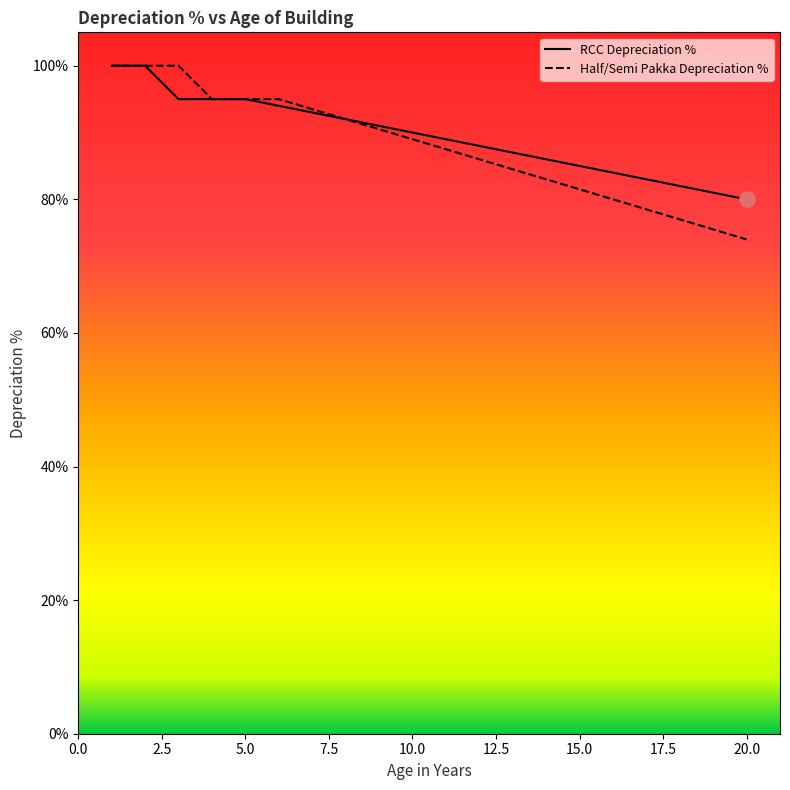

What are all the series names shown in the legend?

RCC Depreciation %, Half/Semi Pakka Depreciation %